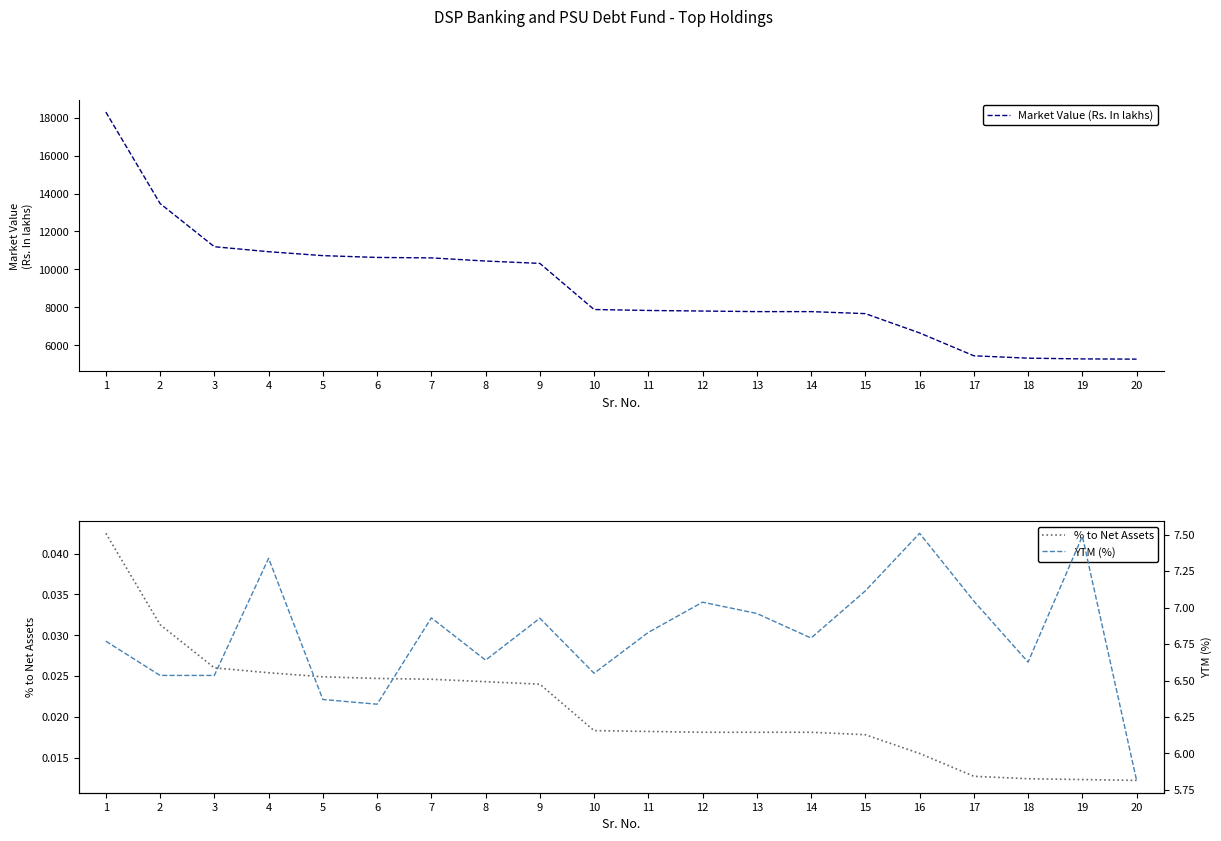

Which series has the largest total across all categories?

Market Value (Rs. In lakhs)